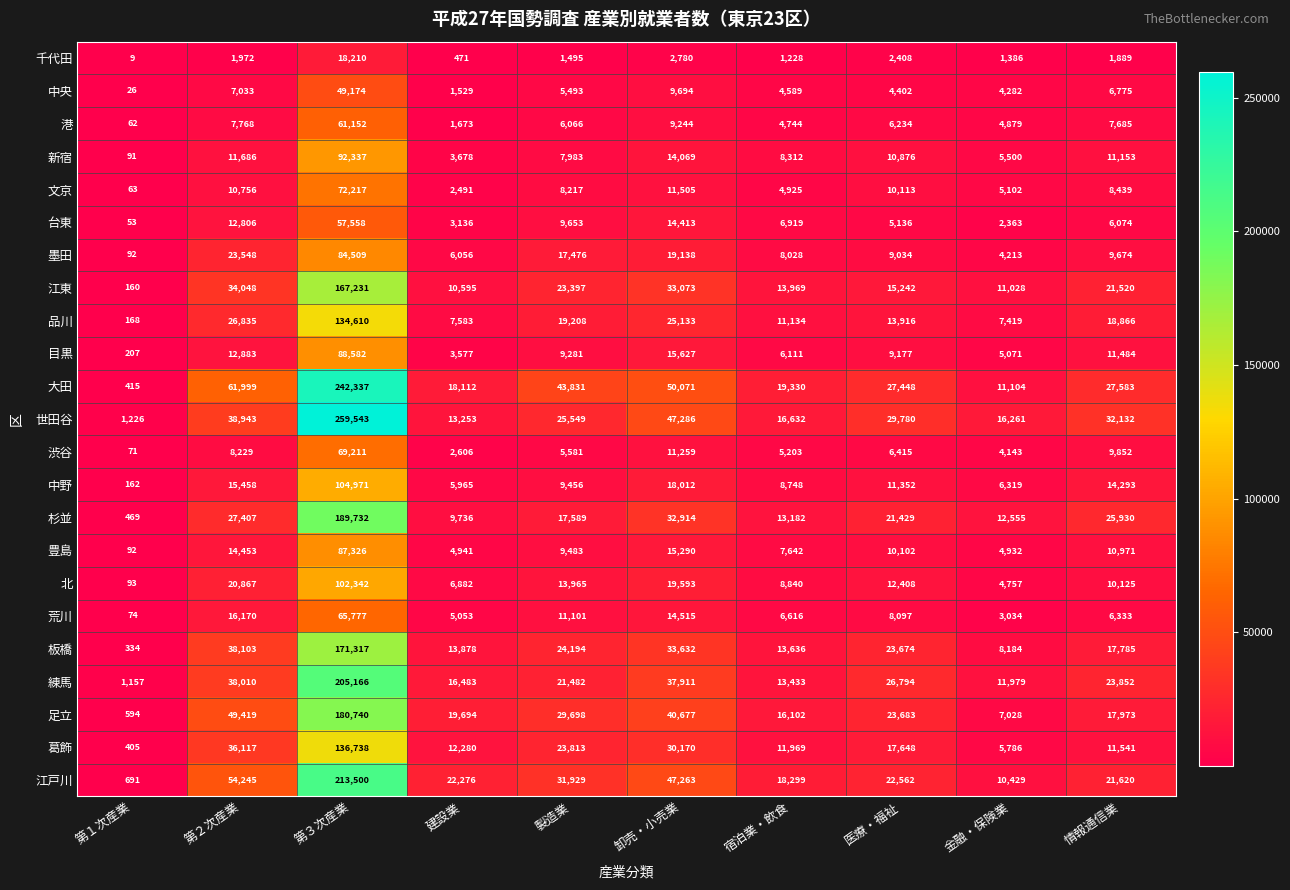

Rank the series at 第３次産業 from lowest to highest value.

千代田, 中央, 台東, 港, 荒川, 渋谷, 文京, 墨田, 豊島, 目黒, 新宿, 北, 中野, 品川, 葛飾, 江東, 板橋, 足立, 杉並, 練馬, 江戸川, 大田, 世田谷